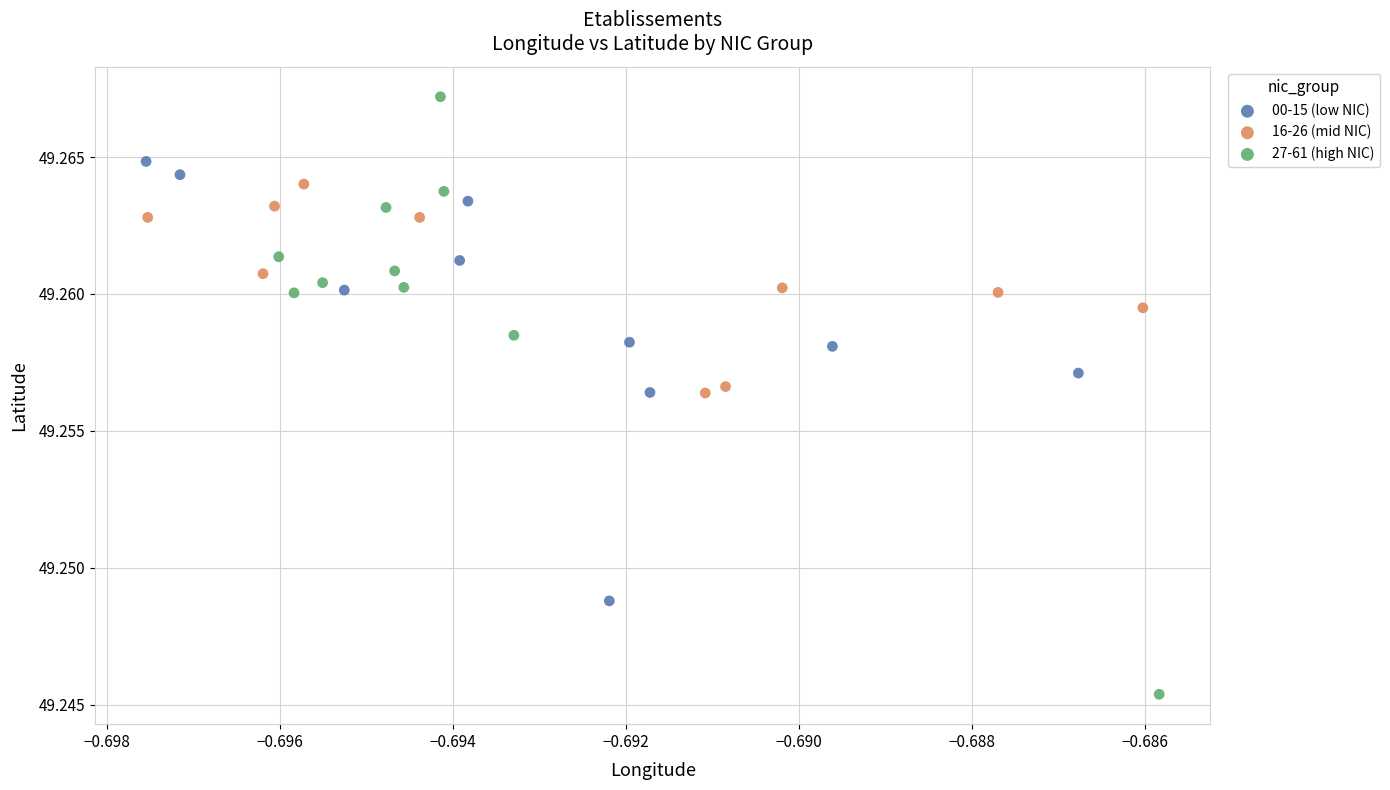

Which series reaches the minimum Y coordinate?

27-61 (high NIC)